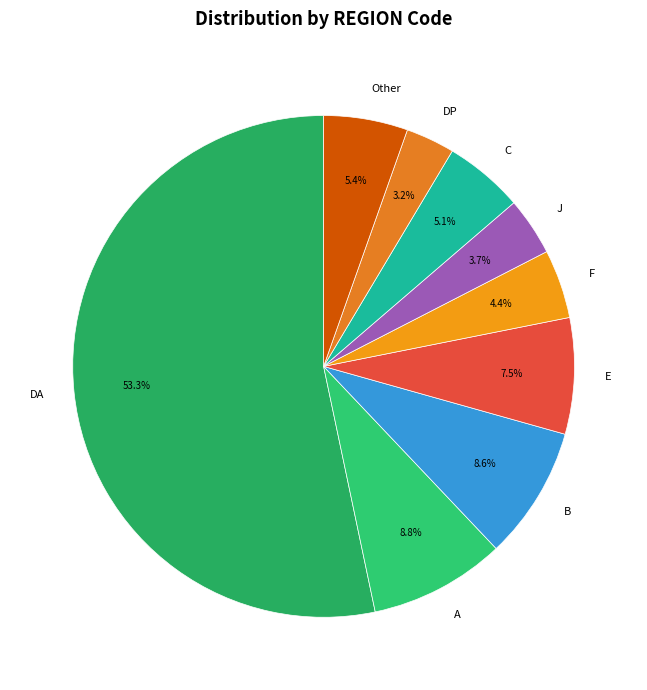

Which category has the smallest portion of the pie?

DP